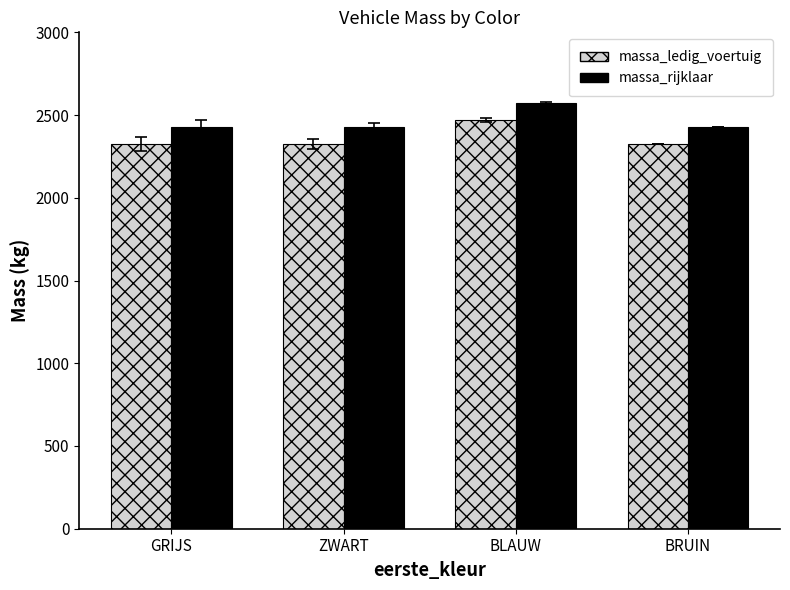

The value of massa_ledig_voertuig at ZWART is 2325. True or false?

True